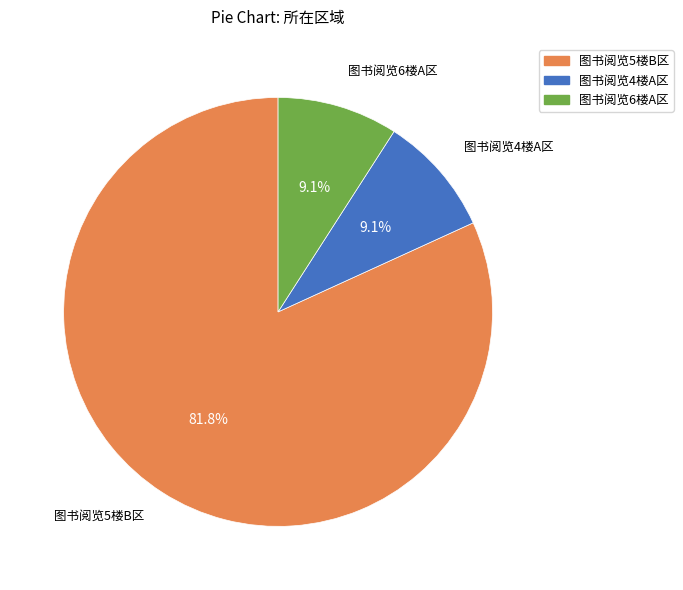

What percentage is NOT represented by 图书阅览5楼B区?

18.2%